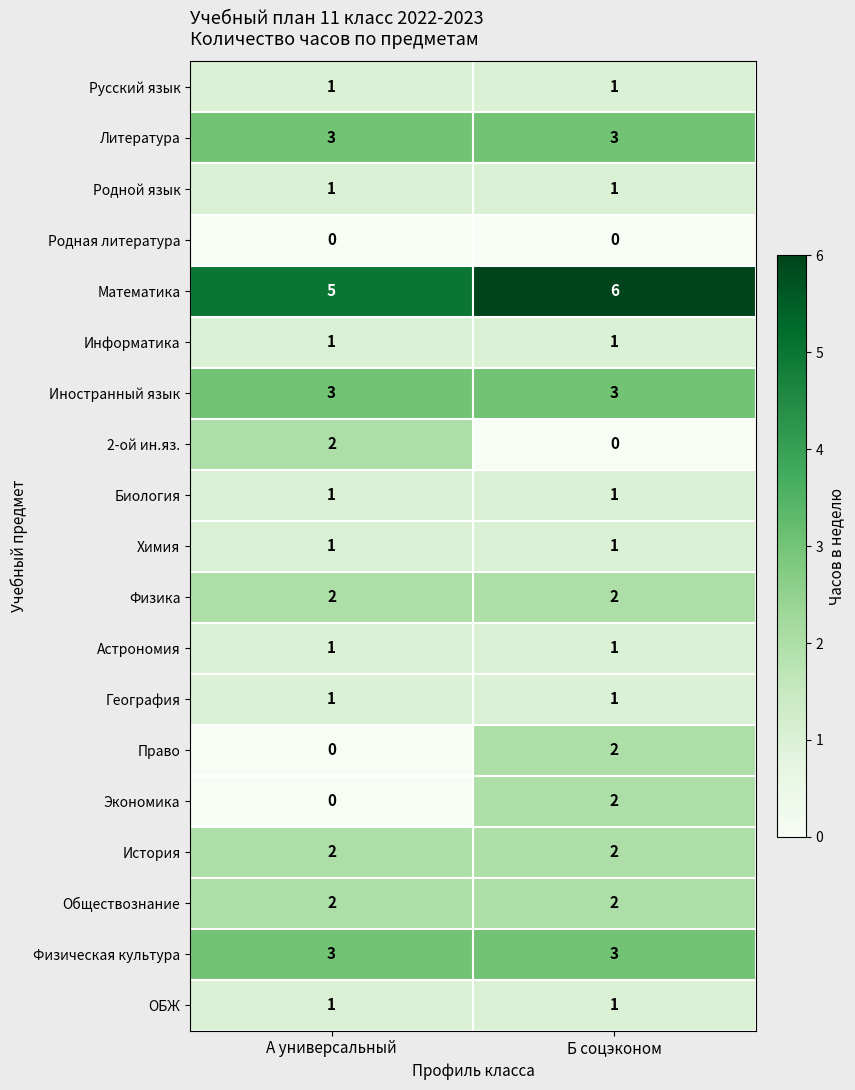

The value of Родной язык at Б соцэконом is 1. True or false?

True